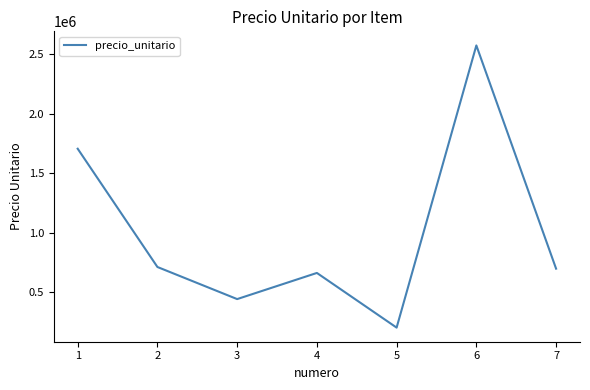

The value at 7 is 696000. True or false?

True